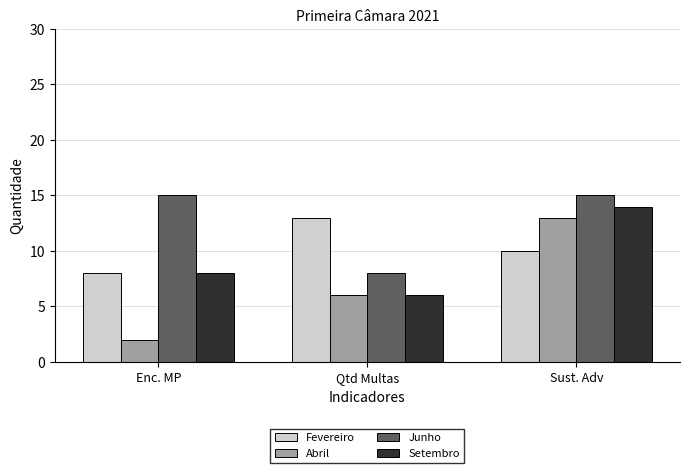

Rank the categories by Abril value from lowest to highest.

Enc. MP, Qtd Multas, Sust. Adv